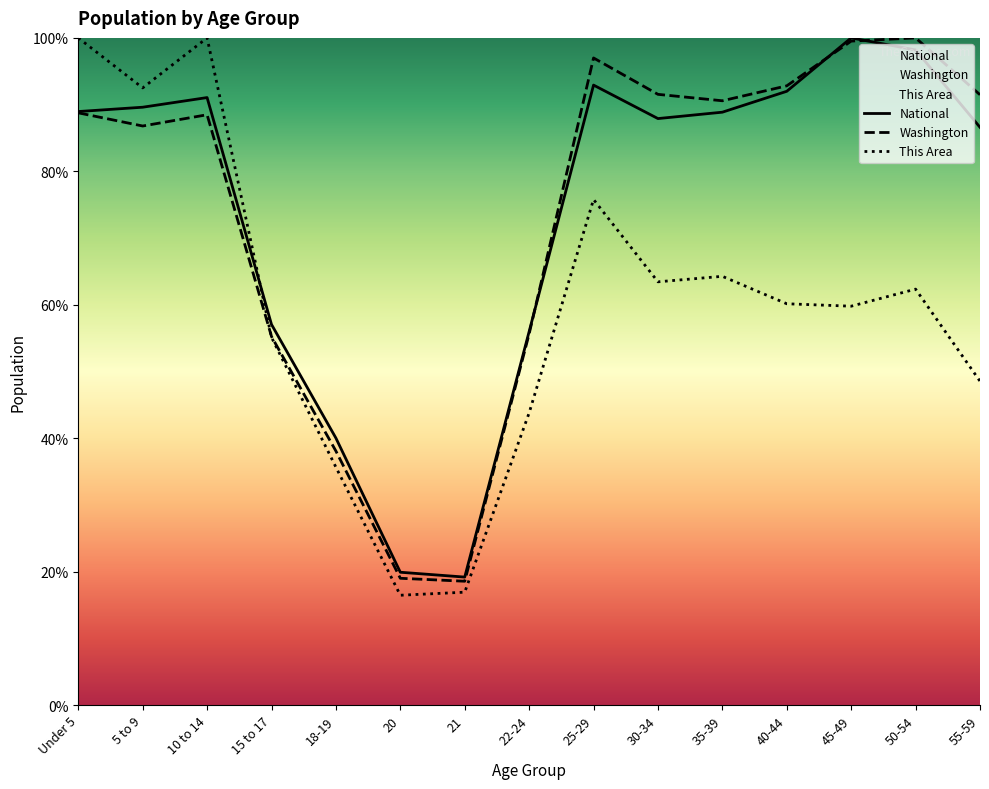

Is the value of This Area at 55-59 greater than the value of Washington at 45-49?

No